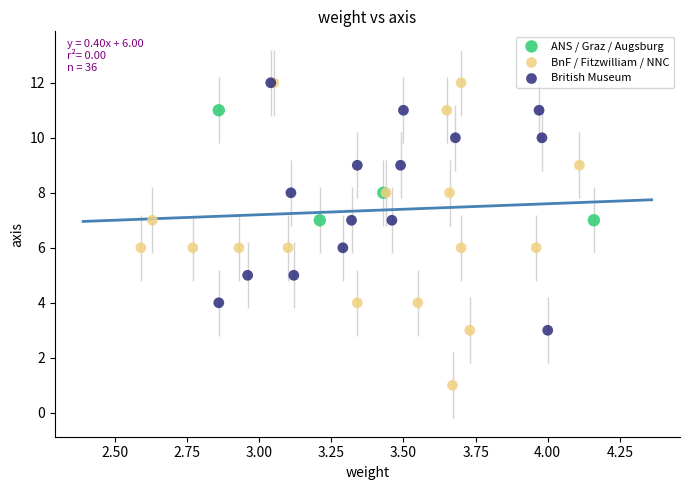

Which series contains the lowest Y value?

BnF / Fitzwilliam / NNC